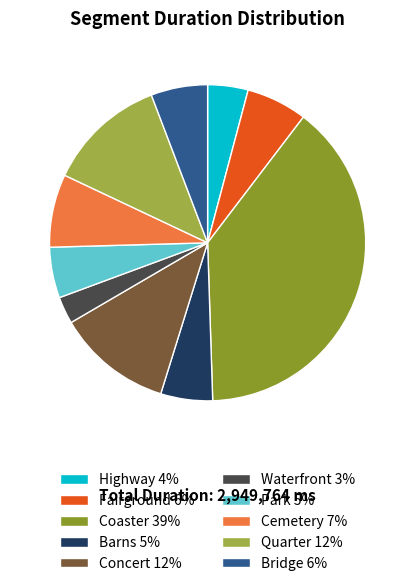

How many segments does this pie chart have?

10